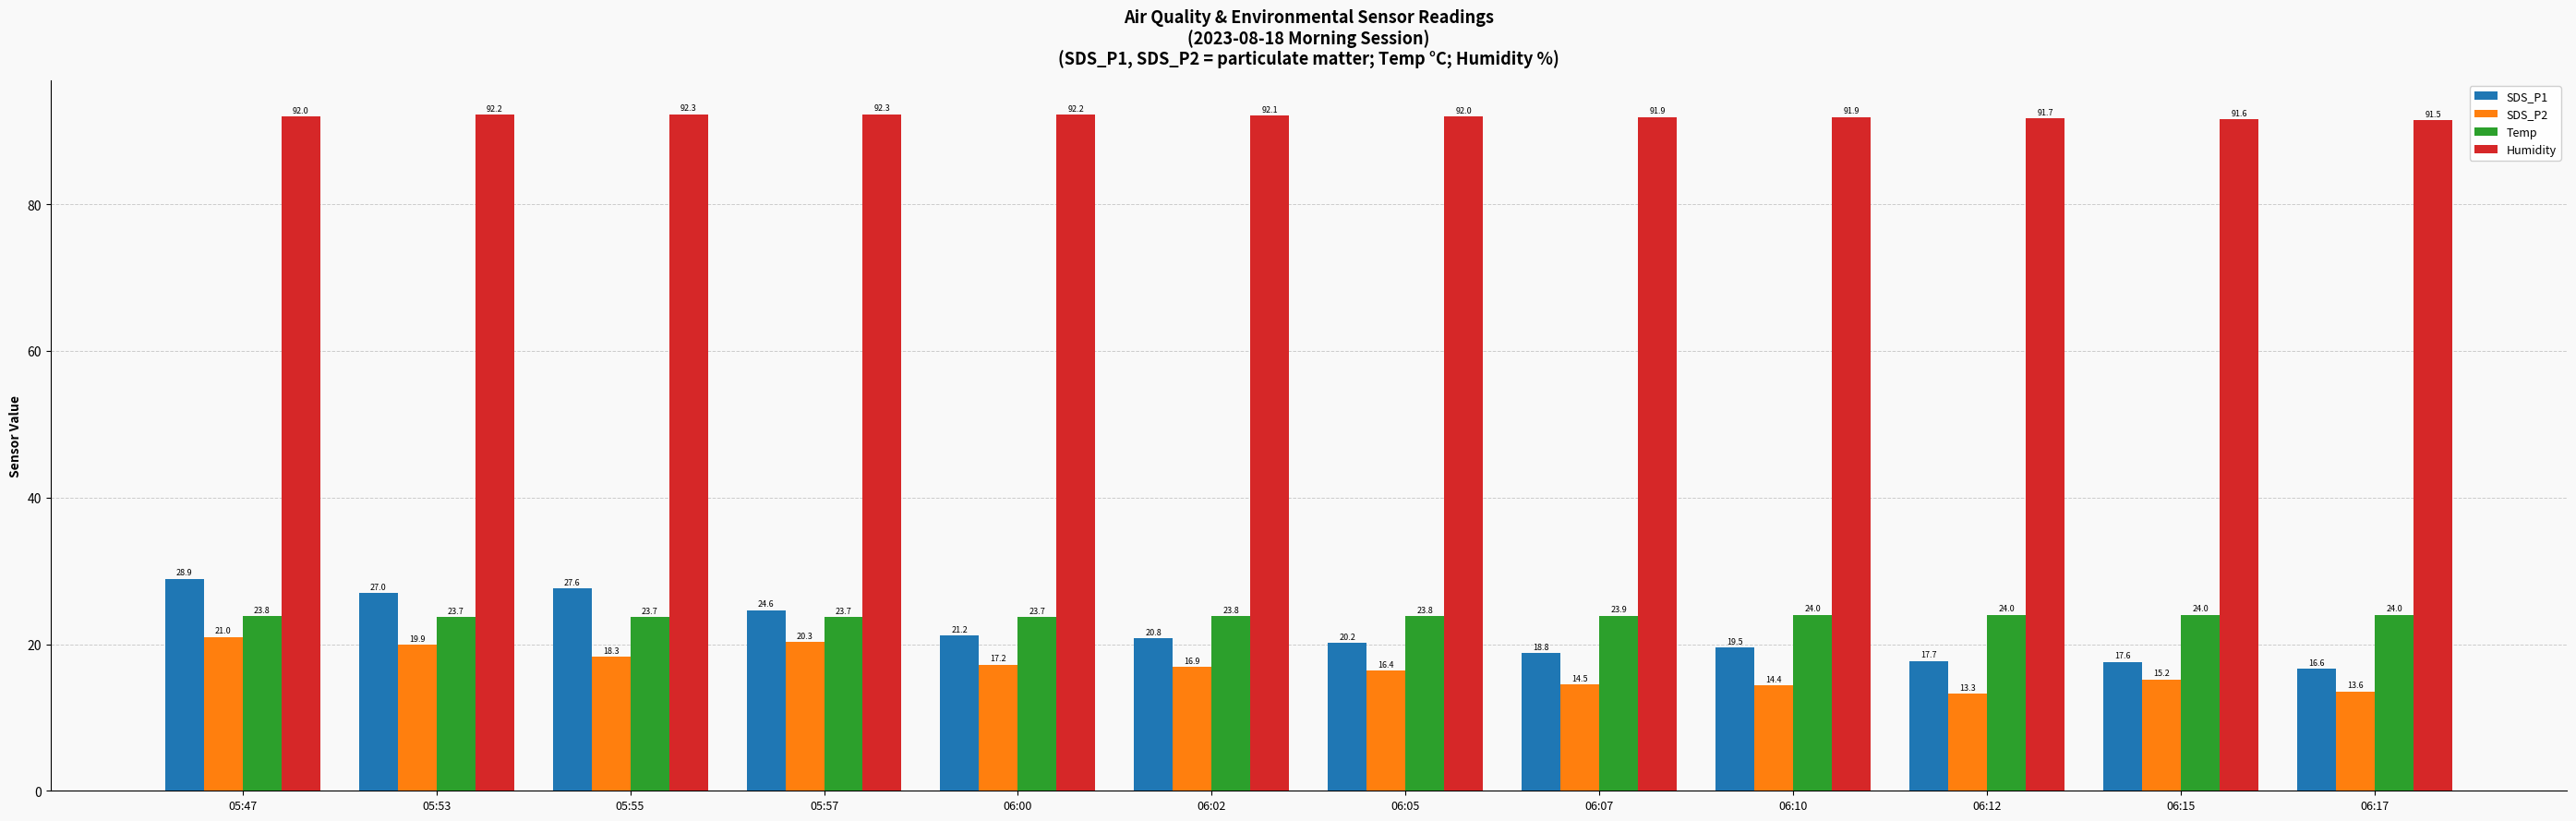

What is the minimum value for SDS_P2?

13.3